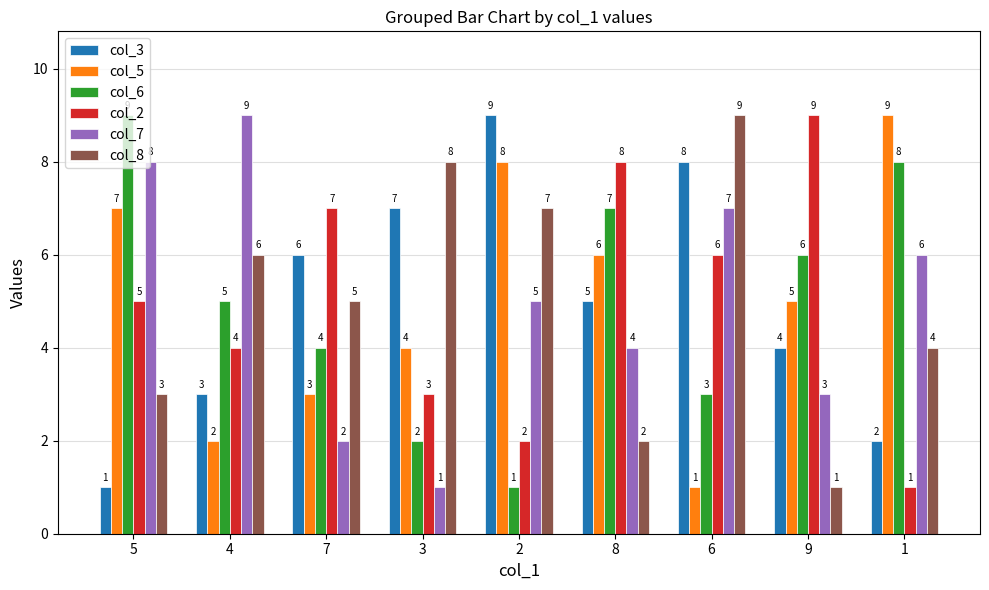

What is the sum of the col_8 values at 7 and 8?

7